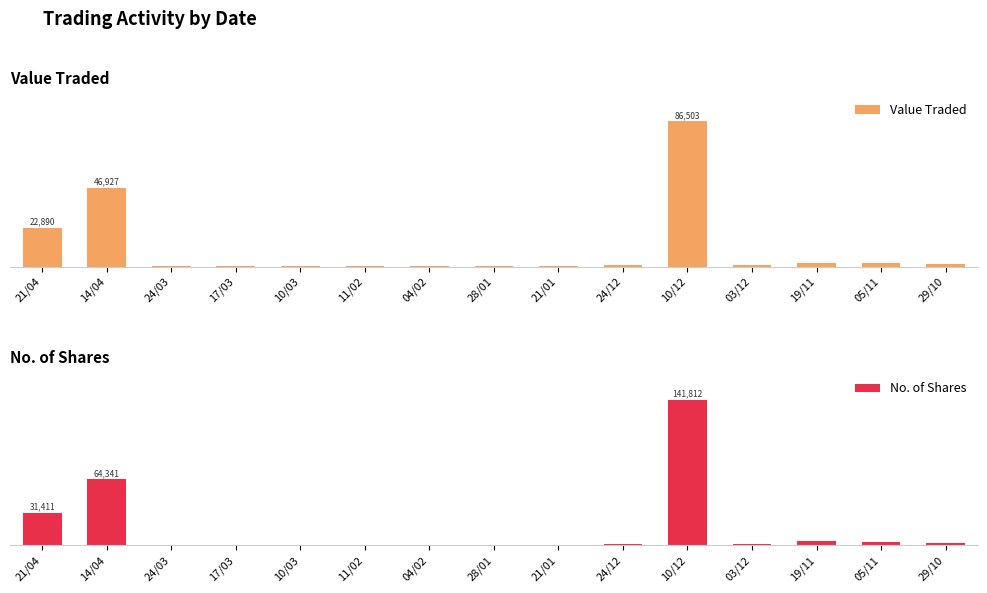

What position from the right is 10/03?

11